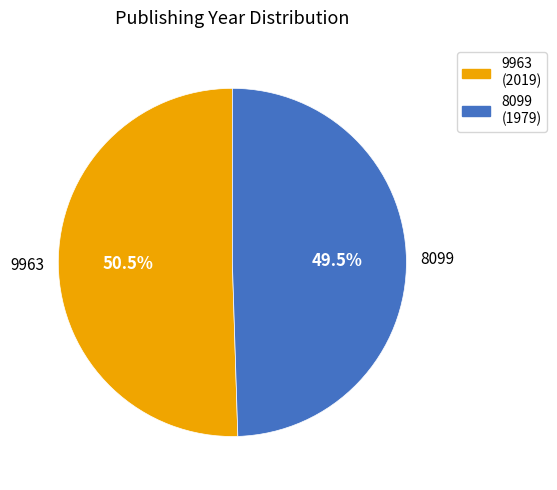

What is the smallest slice in the pie chart?

8099